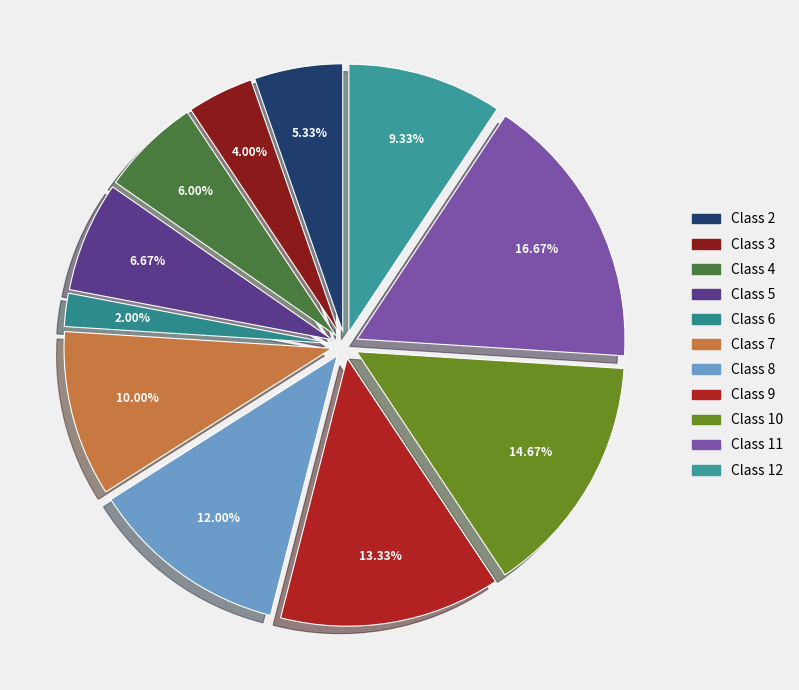

To the nearest percent, what portion does Class 12 represent?

9%